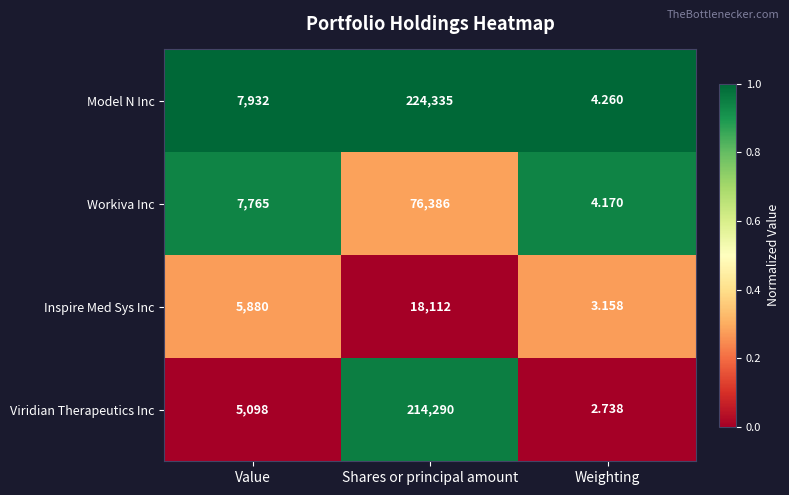

Is the value of Viridian Therapeutics Inc at Weighting greater than the value of Workiva Inc at Value?

No